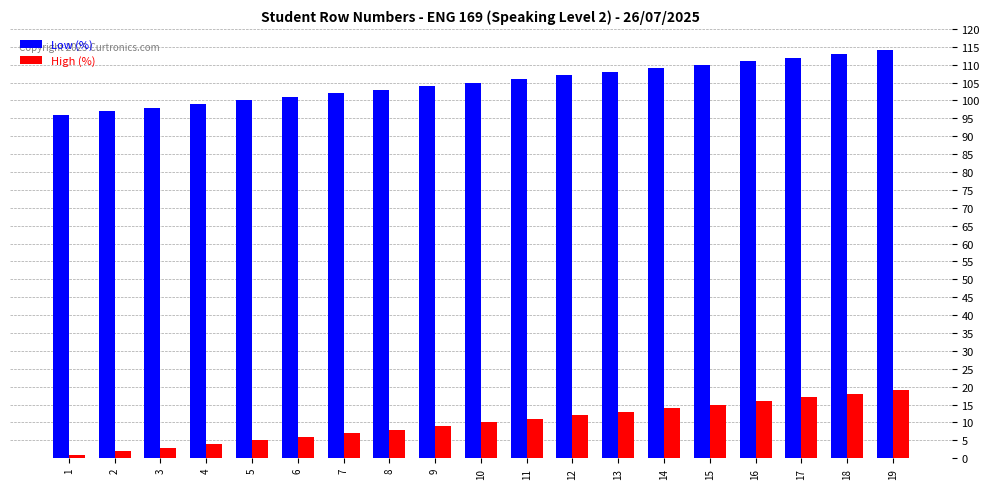

What are all the series names shown in the legend?

Low (%), High (%)